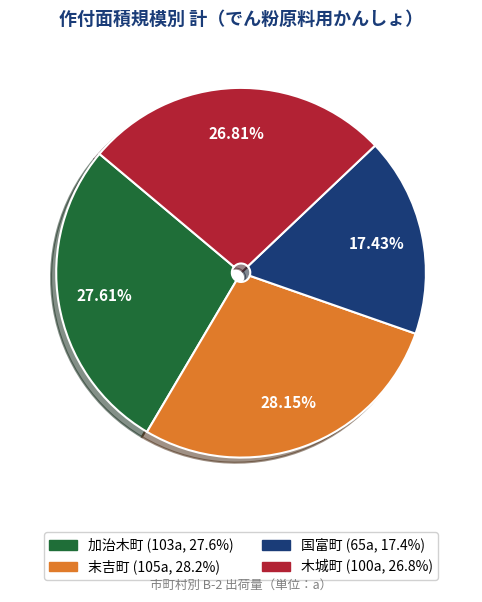

The 加治木町 slice represents 38% of the pie. True or false?

False